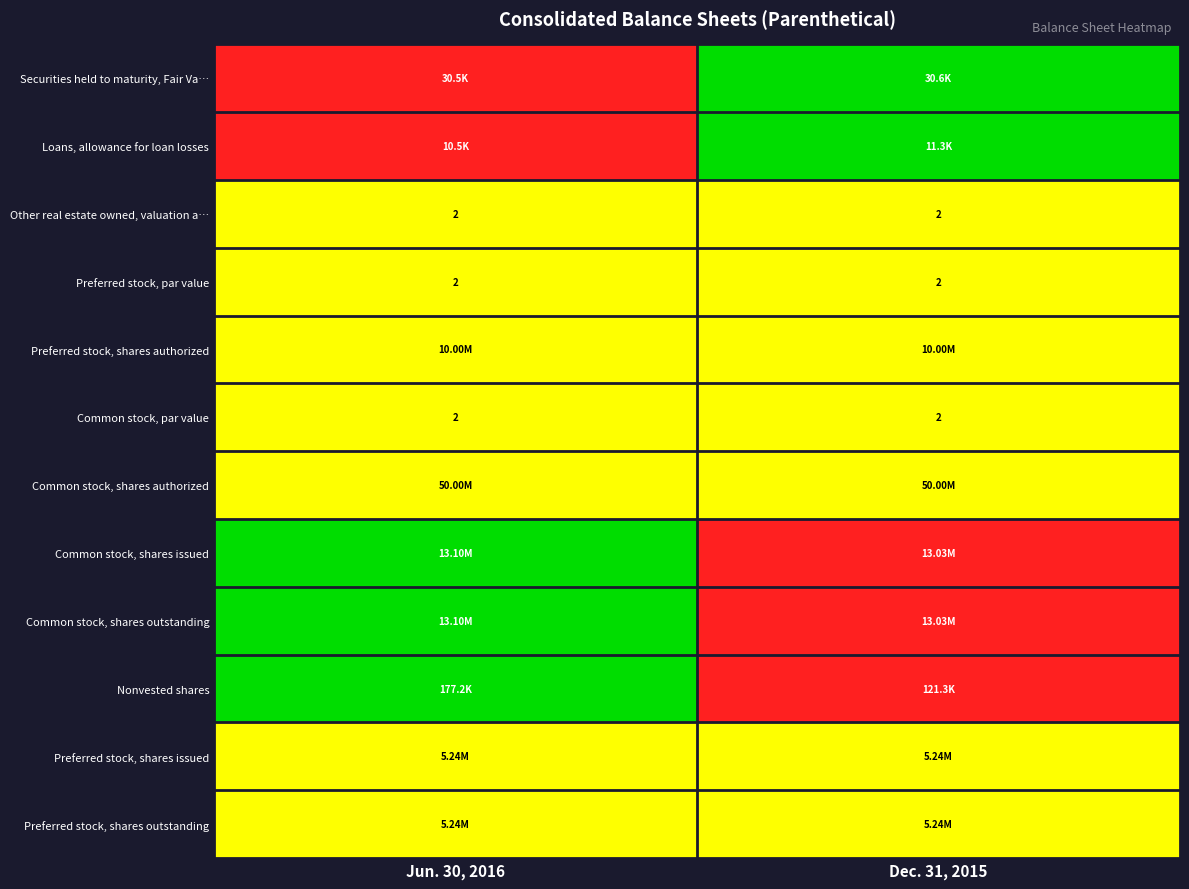

What is the sum of the Common stock, par value values at Dec. 31, 2015 and Jun. 30, 2016?

4.0